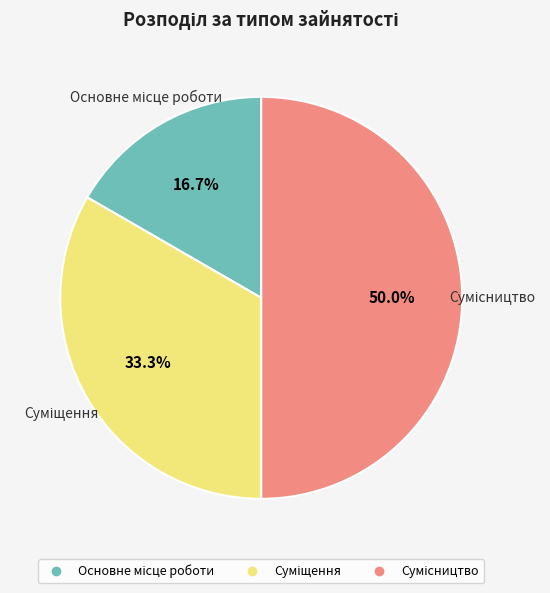

How many segments does this pie chart have?

3